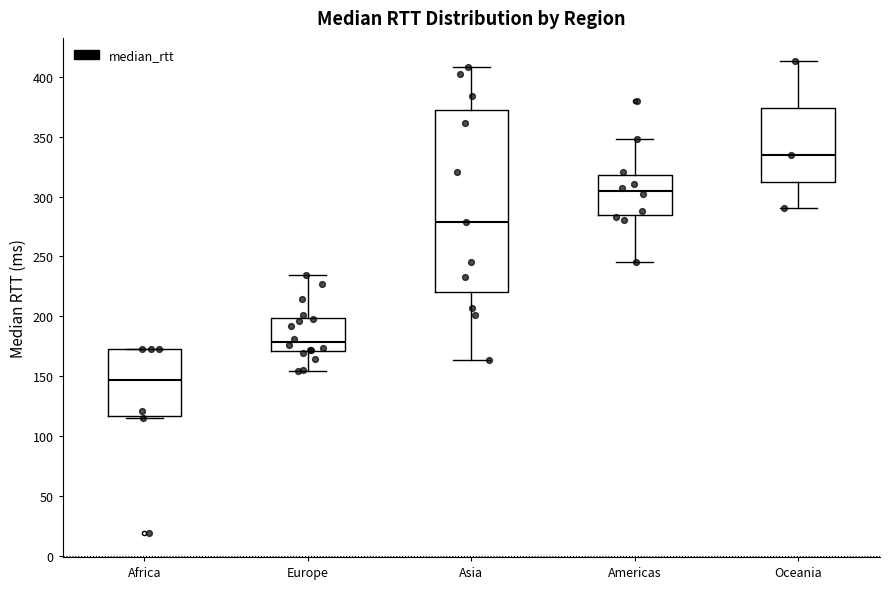

Which box is the tallest, from its lower edge to its upper edge?

Asia